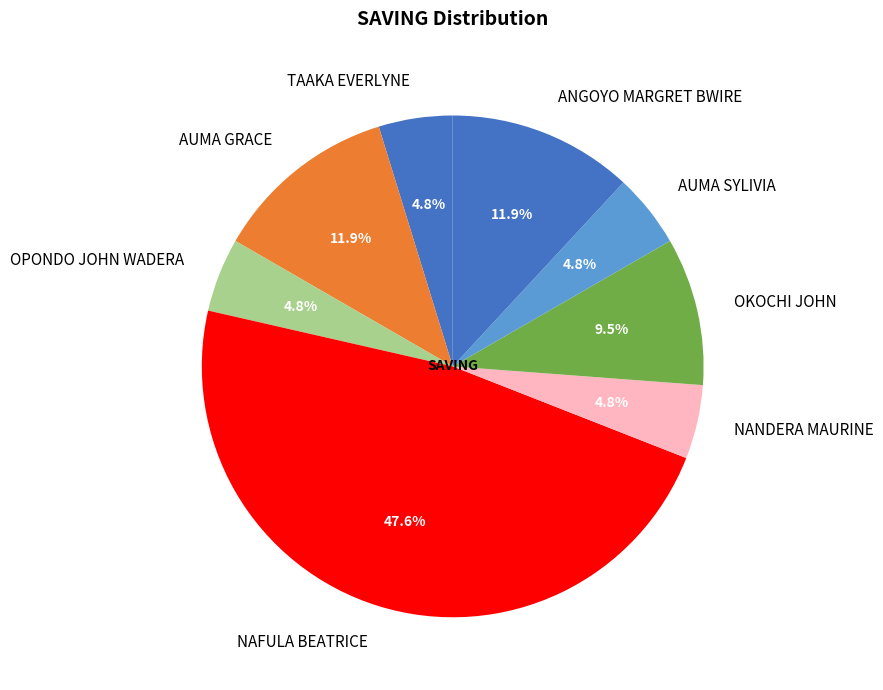

Do OKOCHI JOHN and AUMA SYLIVIA together represent more than half of the pie?

No